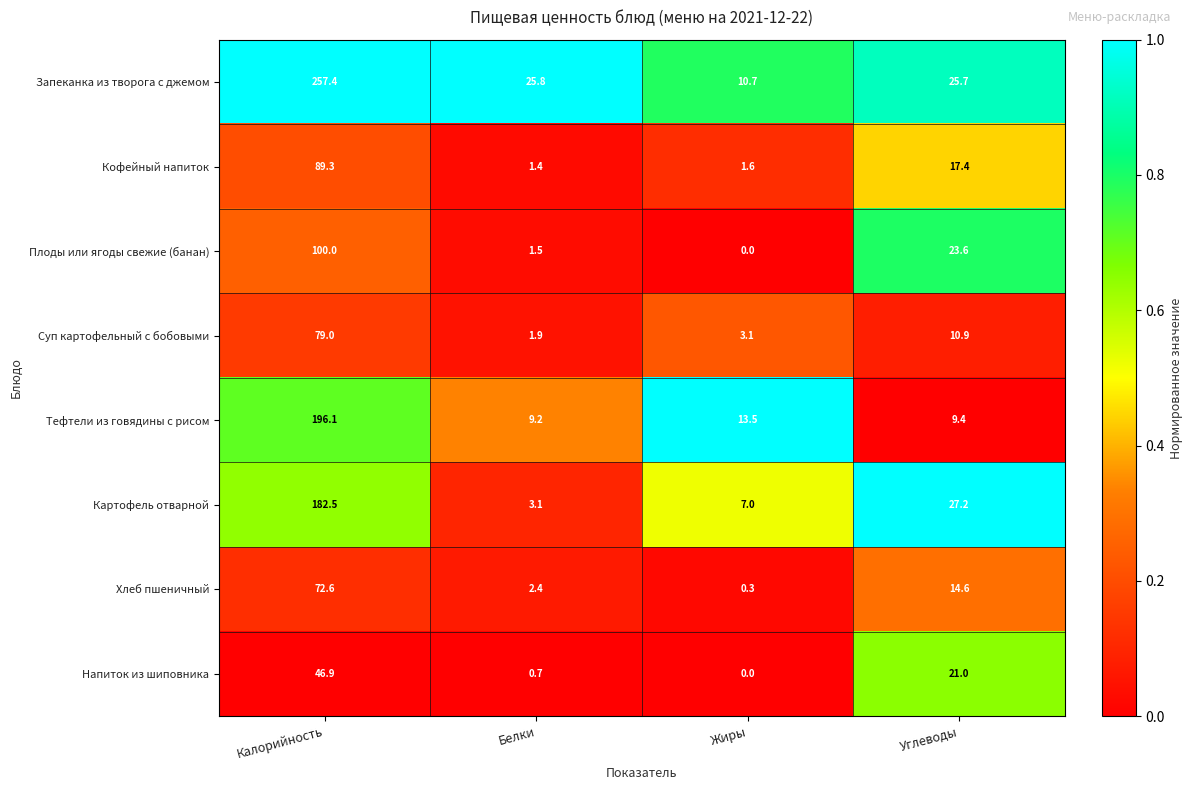

Between Калорийность and Жиры, which series saw the biggest shift?

Запеканка из творога с джемом